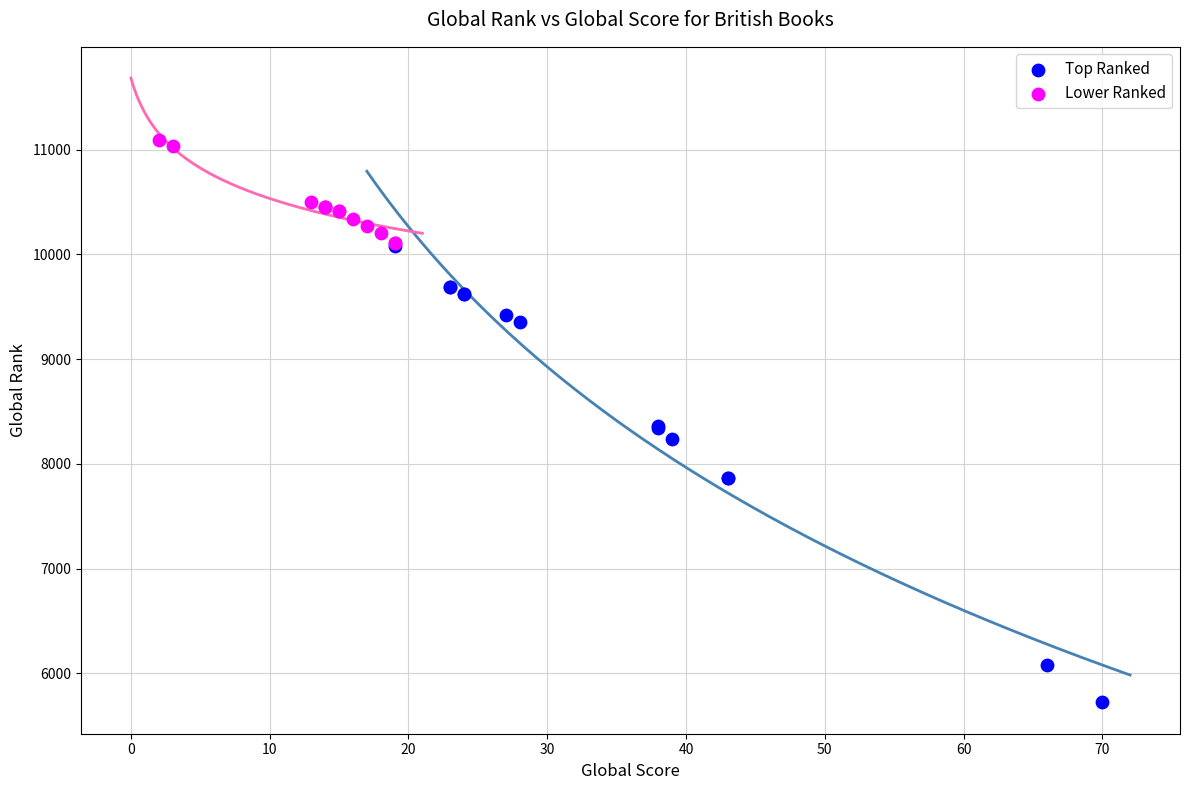

Which series reaches the minimum Y coordinate?

Top Ranked